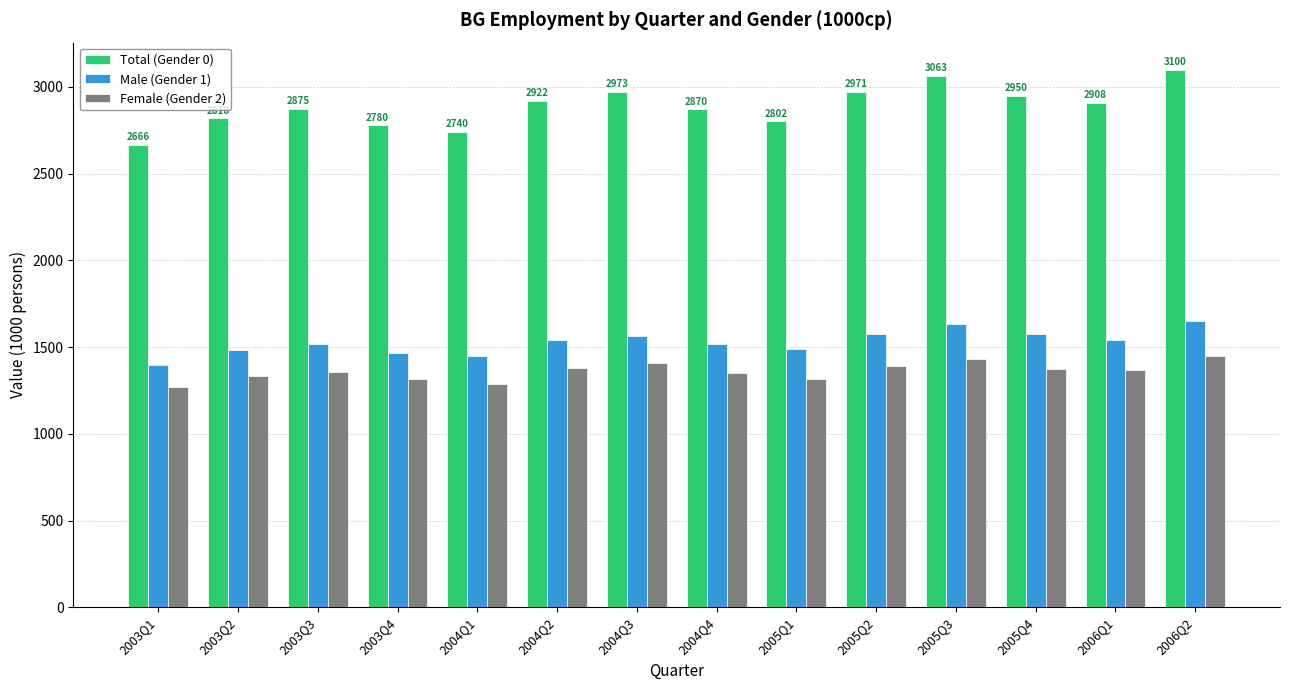

What is the sum of the Total (Gender 0) values at 2003Q1 and 2006Q1?

5574.1